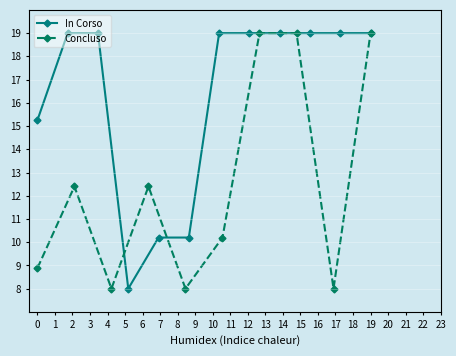

What is the minimum value for Concluso?

8.0